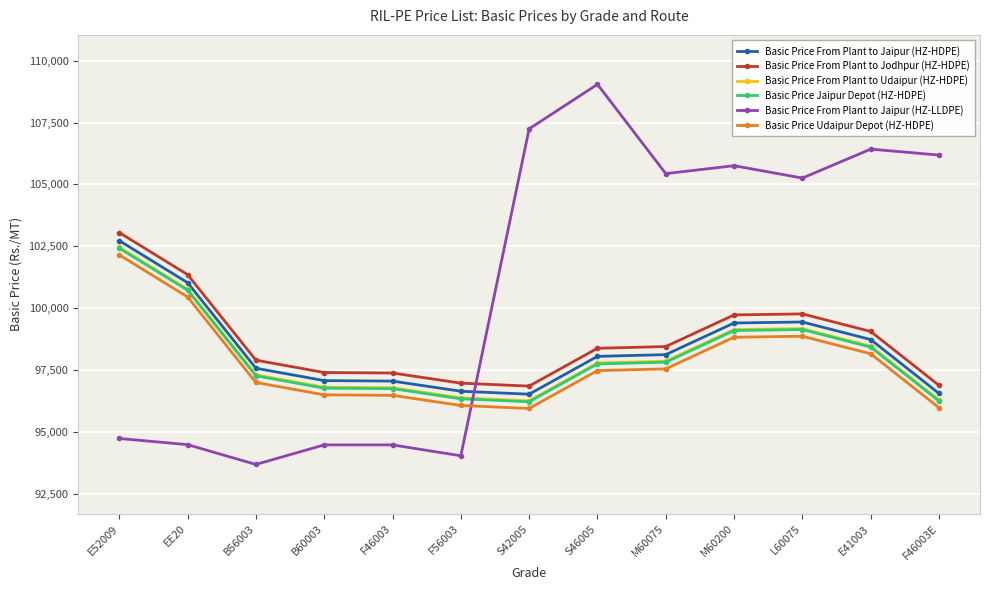

What is the maximum value shown in the chart?

109046